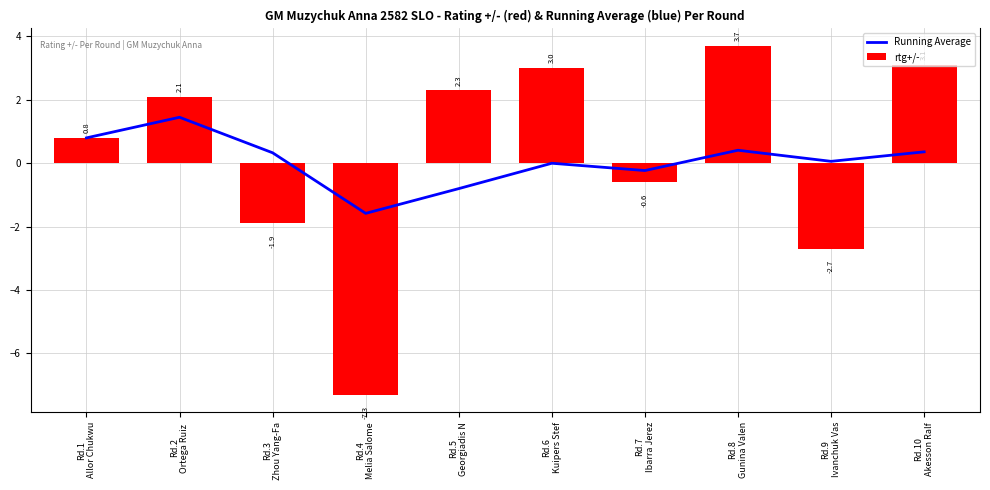

Which has a higher value, Rd.8
Gunina Valen or Rd.9
Ivanchuk Vas?

Rd.8
Gunina Valen